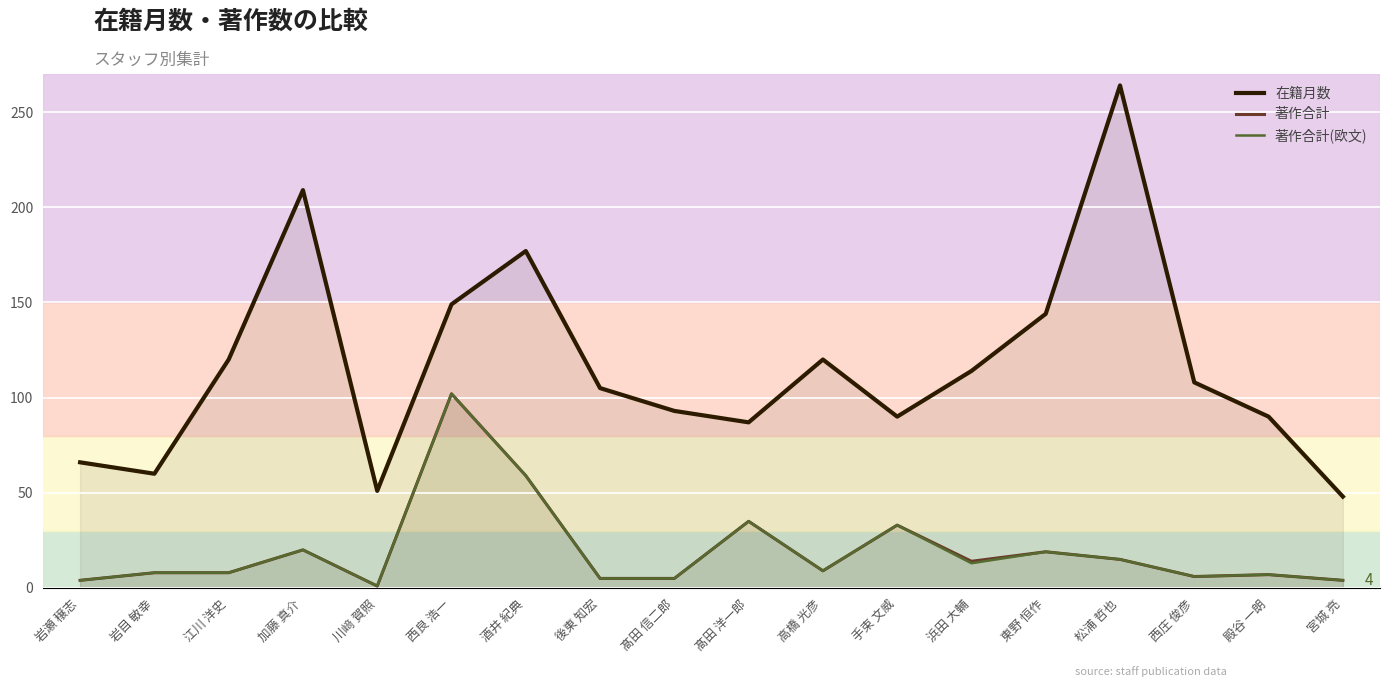

What position from the left is 酒井 紀典?

7